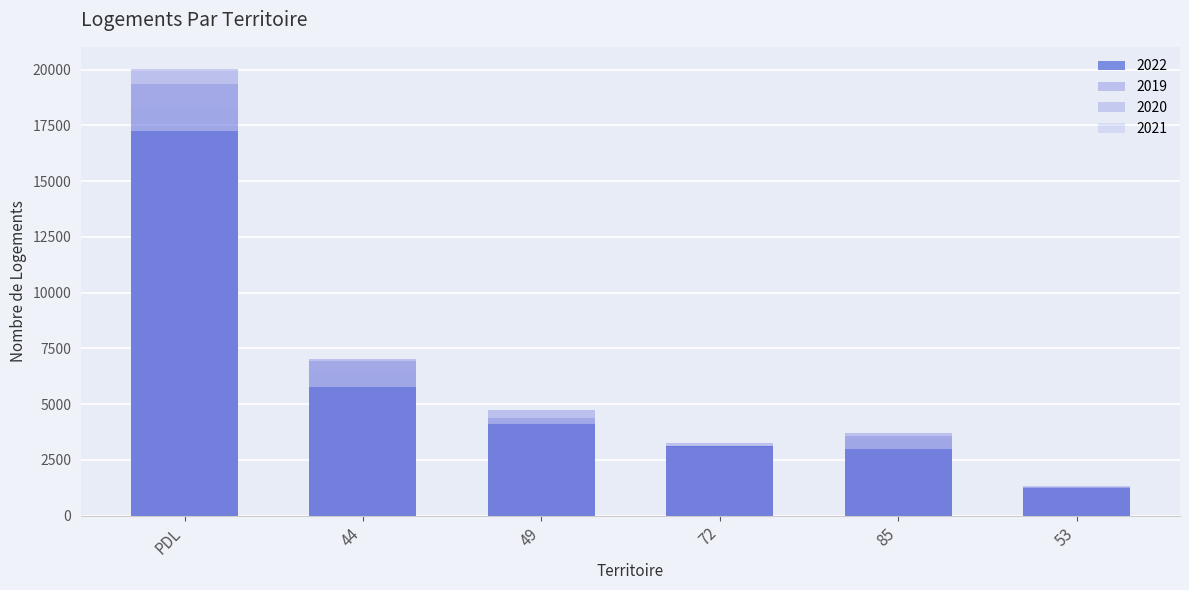

What is the sum of all 2021 values?

36606